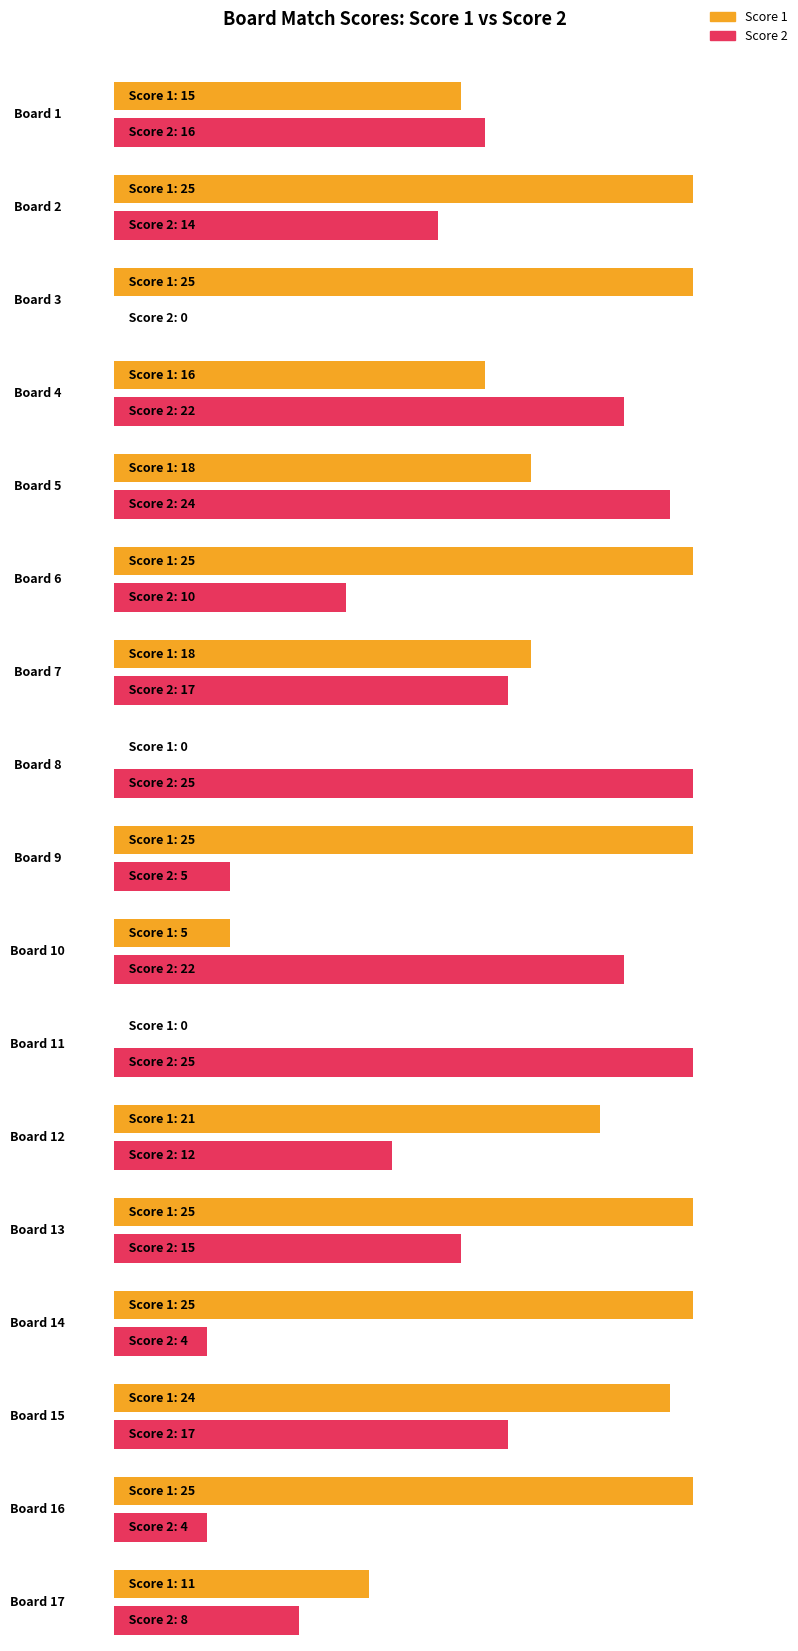

What is the value of the Score 1 bar at the 17th from the left?

11